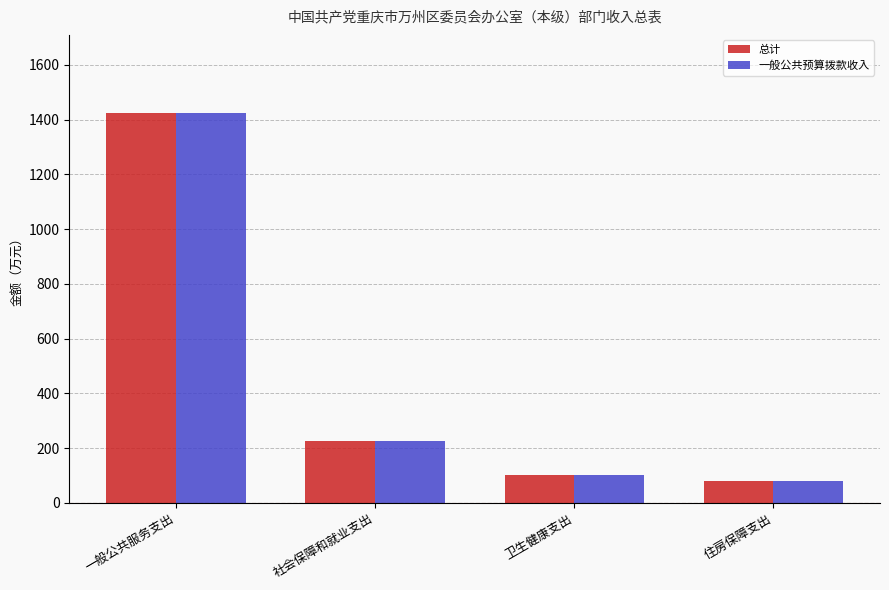

The value of 总计 at 住房保障支出 is 79.0. True or false?

True